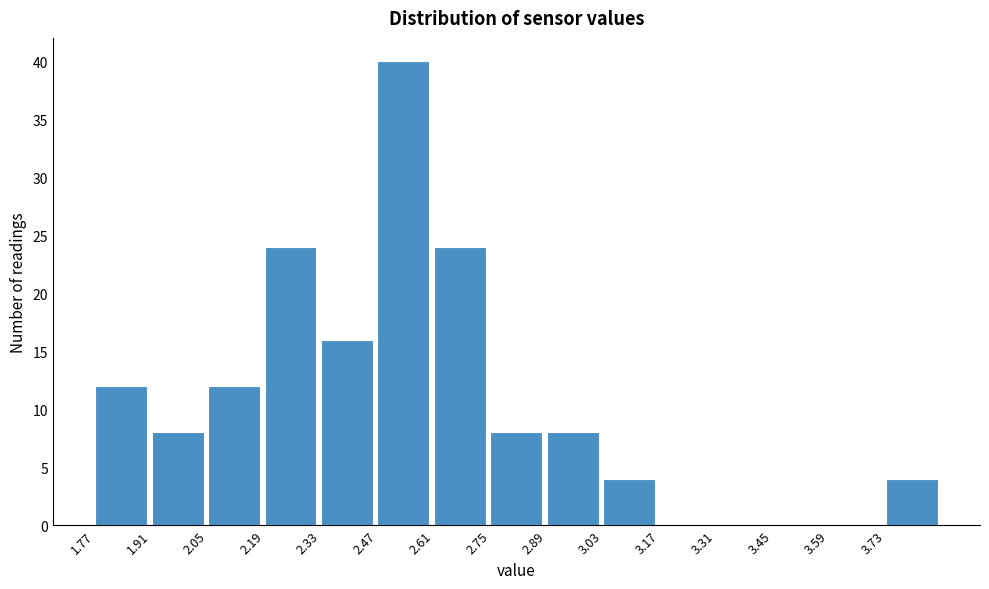

Reading left to right, list every bar in this chart as the range it spans on the x-axis followed by its height. Neither the bar edges nor the heights are printed on the chart, so give them approximately, as read against the axes.

1.77 to 1.91: 12
1.91 to 2.05: 8
2.05 to 2.19: 12
2.19 to 2.33: 24
2.33 to 2.47: 16
2.47 to 2.61: 40
2.61 to 2.75: 24
2.75 to 2.89: 8
2.89 to 3.03: 8
3.03 to 3.17: 4
3.17 to 3.31: 0
3.31 to 3.45: 0
3.45 to 3.59: 0
3.59 to 3.73: 0
3.73 to 3.87: 4